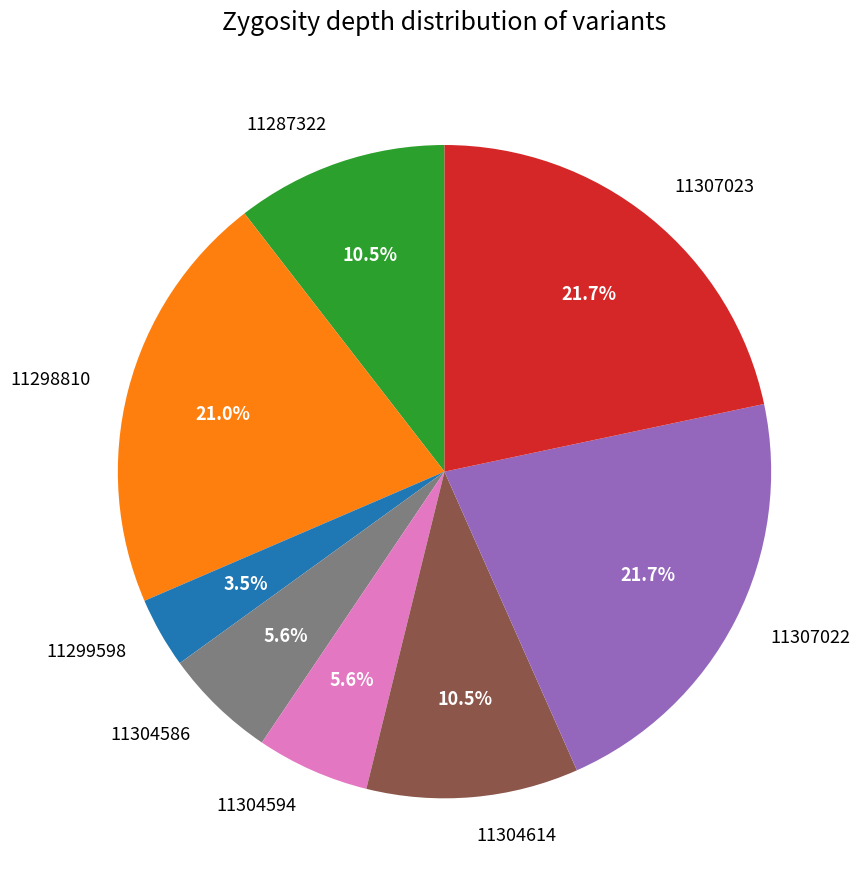

What is the ratio of the value at 11299598 to the value at 11304586?

0.6